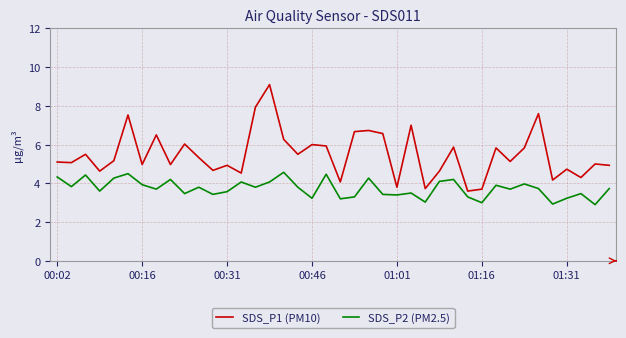

True or false: SDS_P1 (PM10) and SDS_P2 (PM2.5) cross at least once.

False